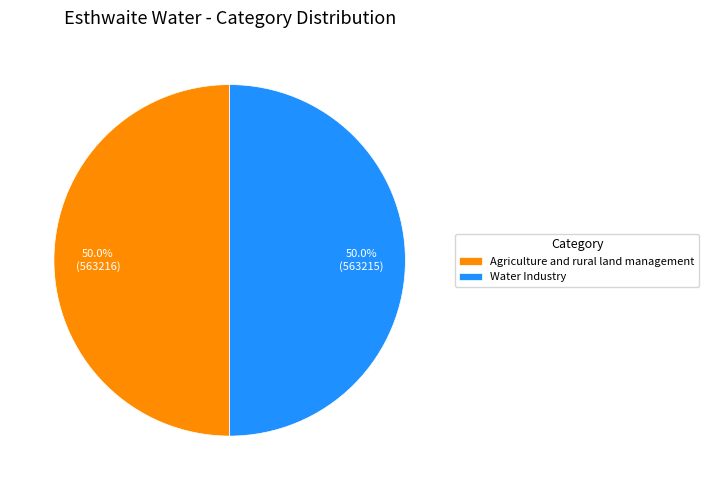

What is the ratio of the value at Water Industry to the value at Agriculture and rural land management?

1.0